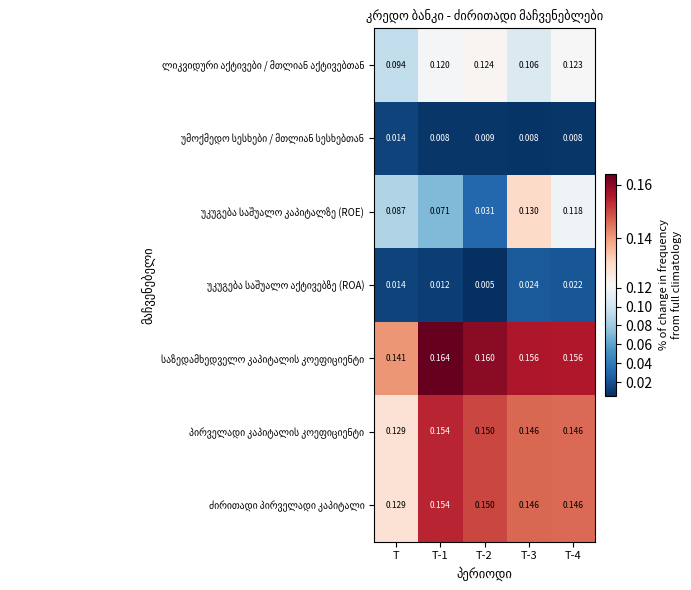

How many series are shown in this chart?

7